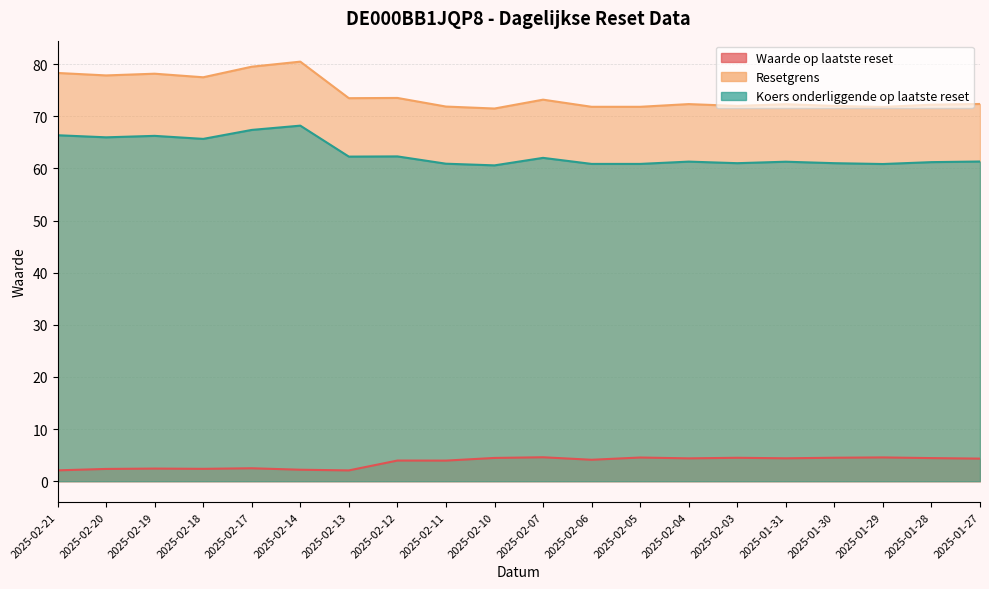

Which series has the largest total across all categories?

Resetgrens